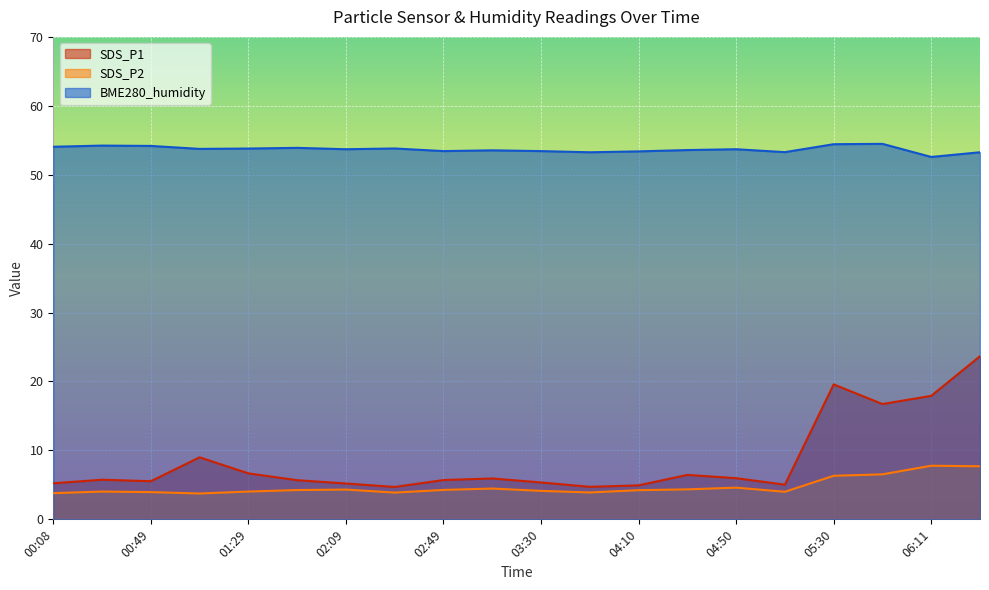

What is the difference between the maximum and second lowest values in the BME280_humidity series?

1.2